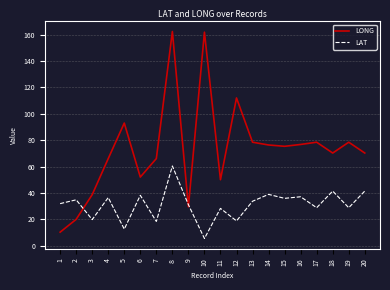

Which category has the highest value in the LAT series?

8